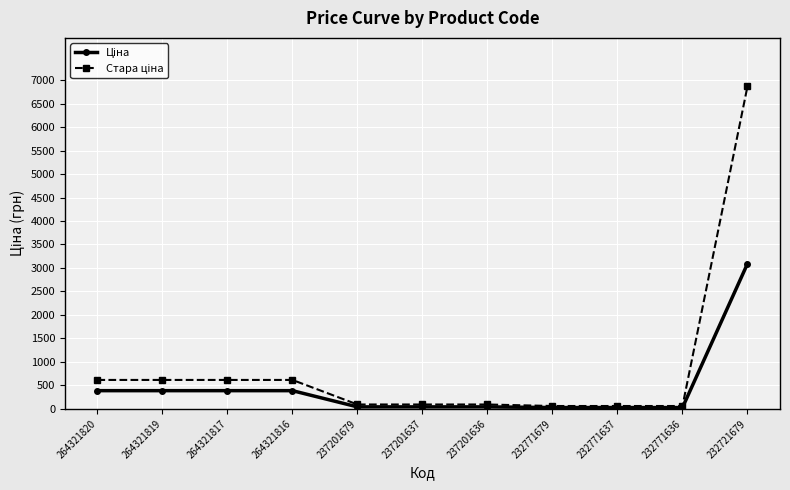

At which category is the sum across all series the highest?

232721679